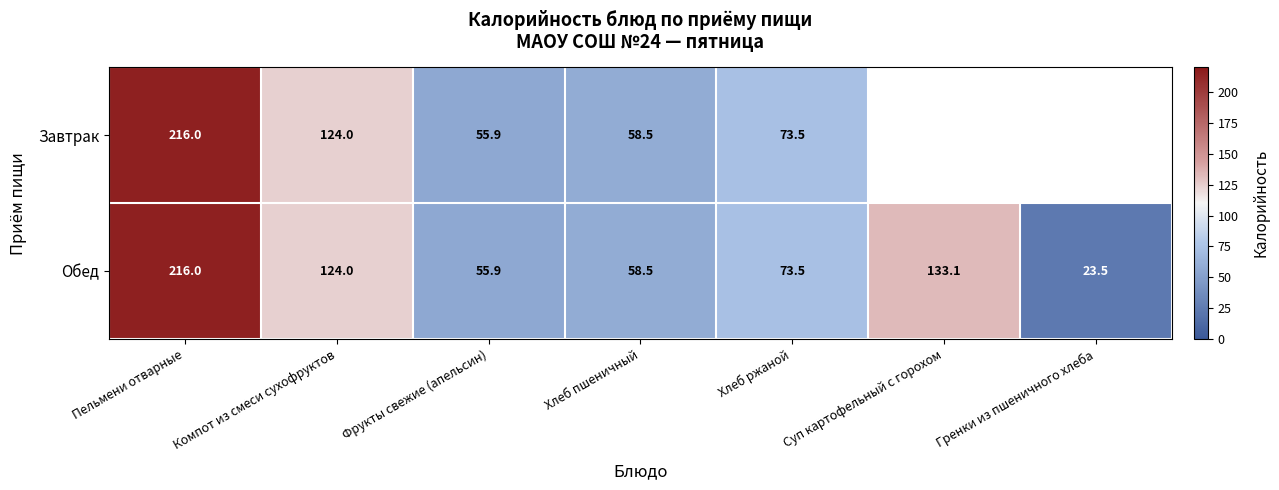

What is the difference between the second highest and minimum values in the Обед series?

109.6